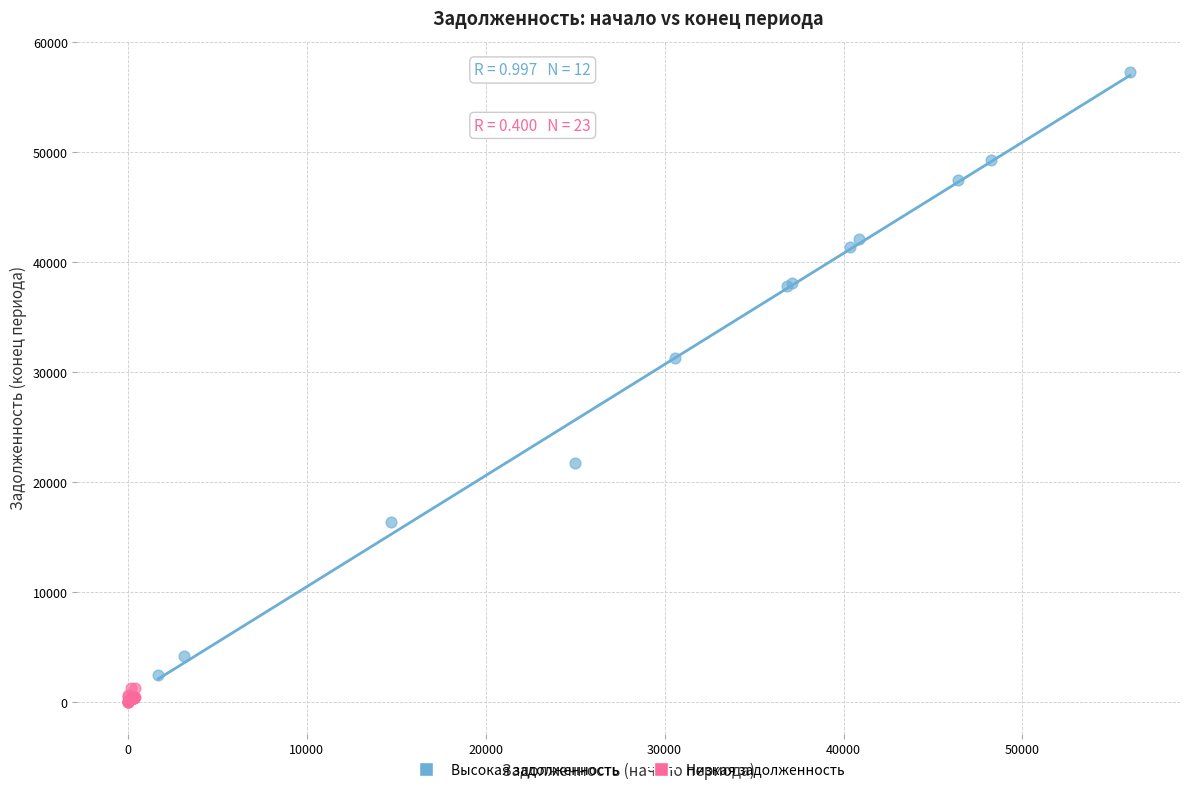

Which series has the widest spread of Y values?

Высокая задолженность